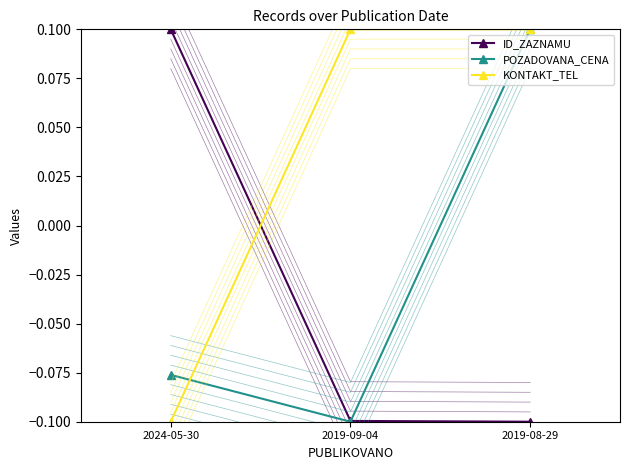

Reading left to right, what are all the values shown in this chart?

ID_ZAZNAMU: 0.1	-0.1	-0.1
POZADOVANA_CENA: -0.1	-0.1	0.1
KONTAKT_TEL: -0.1	0.1	0.1